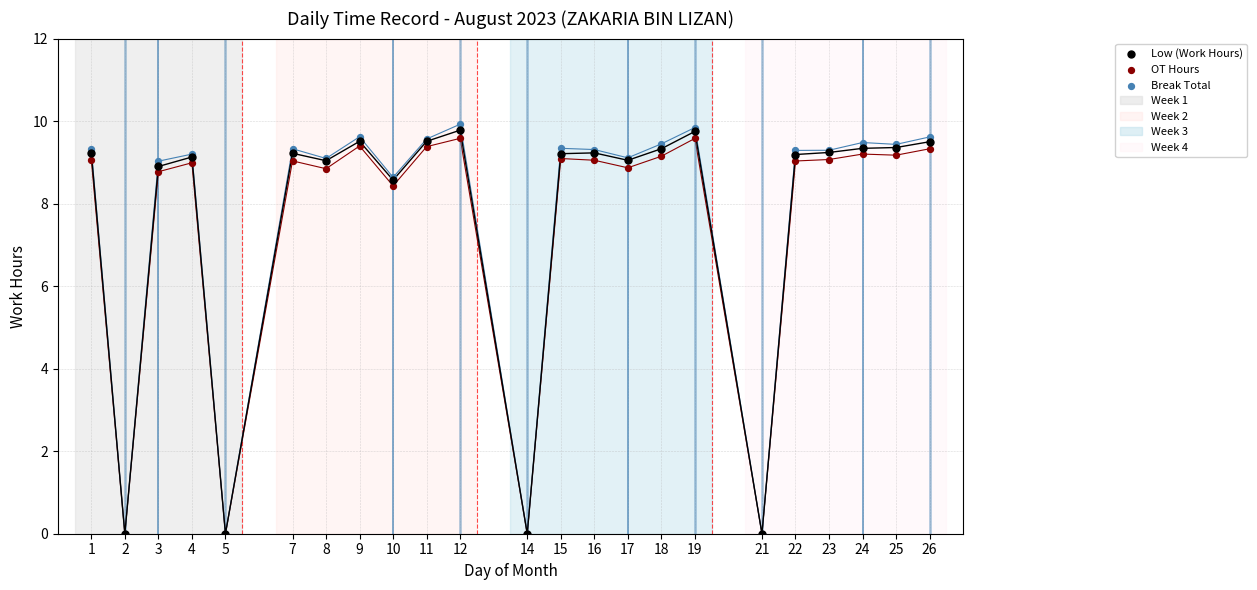

Which series contains the lowest Y value?

Low (Work Hours)